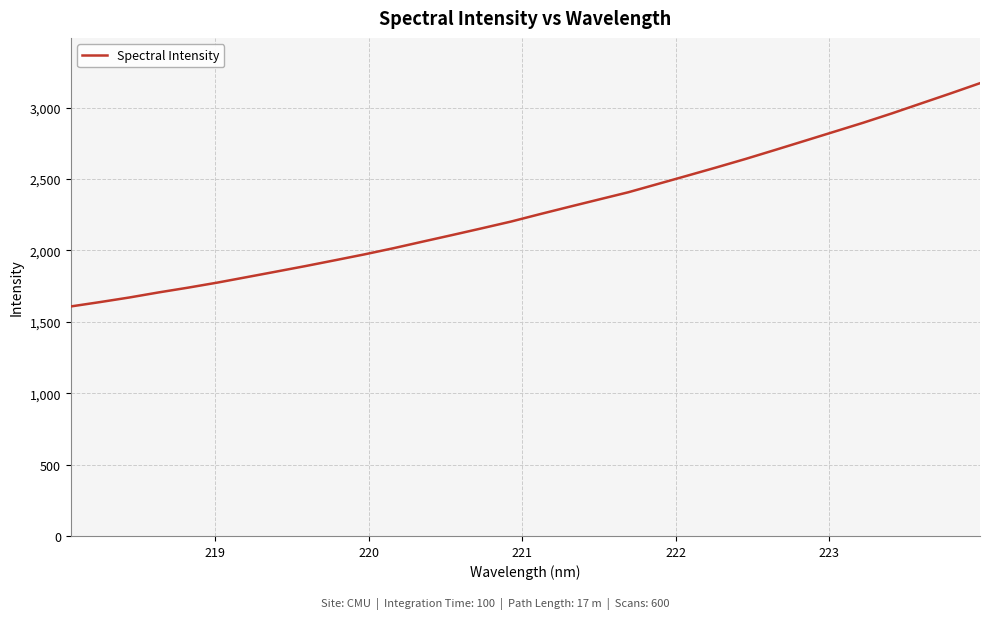

What is the greatest value displayed?

3170.5